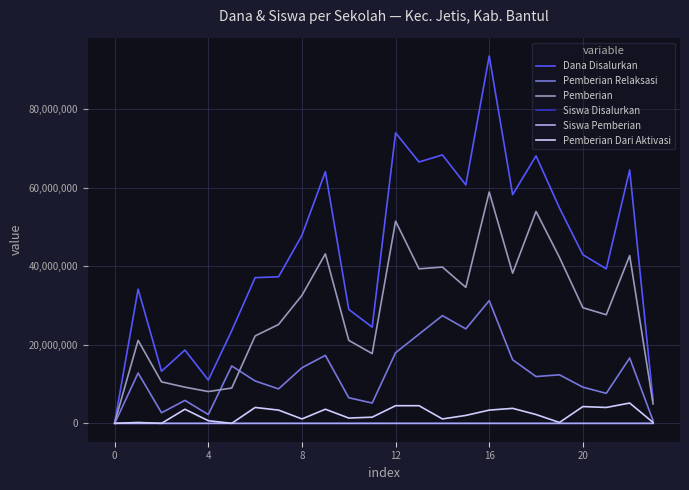

Which series has the largest total across all categories?

Dana Disalurkan